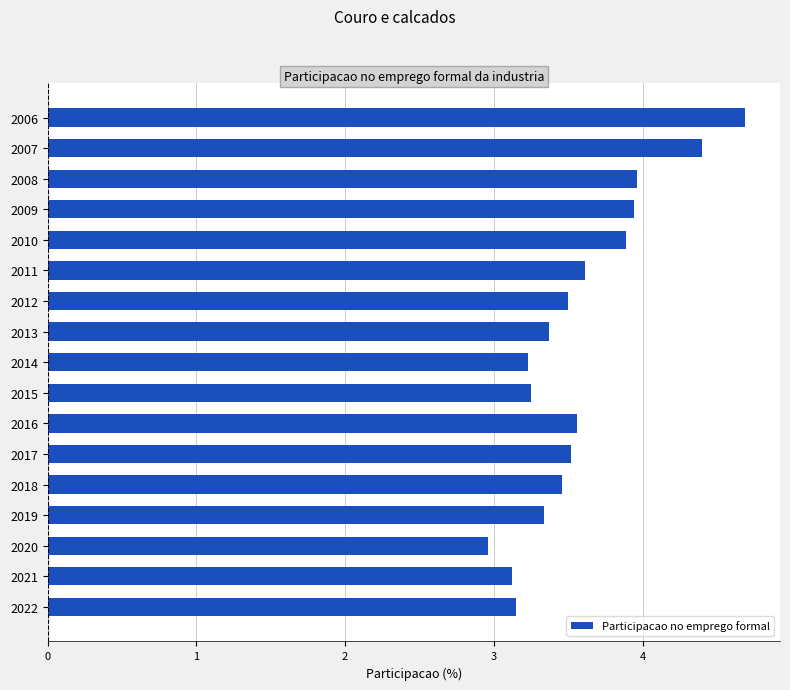

What is the value of the 12th bar from the top?

3.5